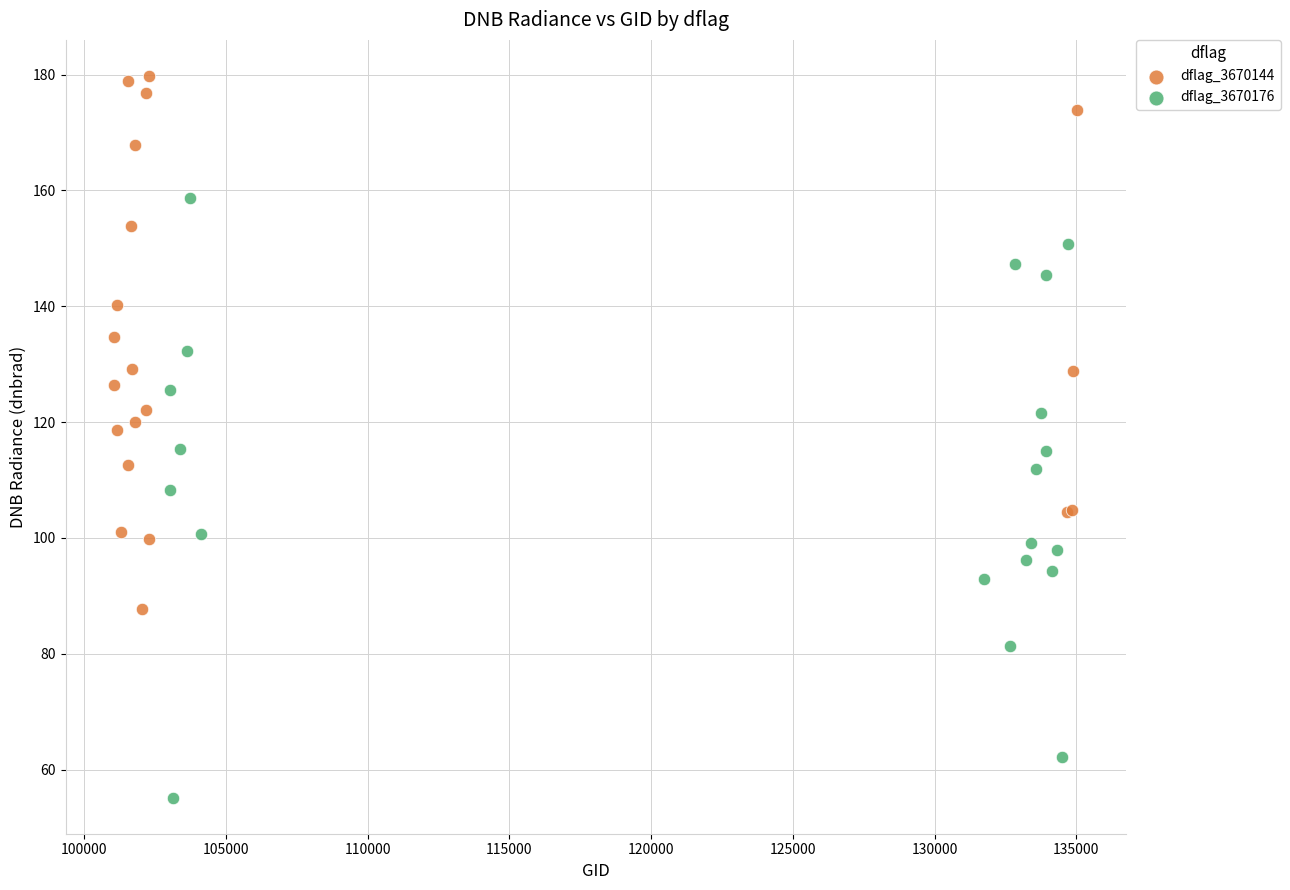

Which series contains the lowest Y value?

dflag_3670176